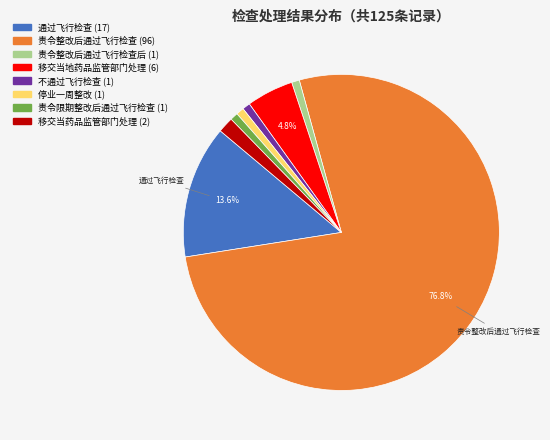

Is there any slice that represents more than half of the pie?

Yes